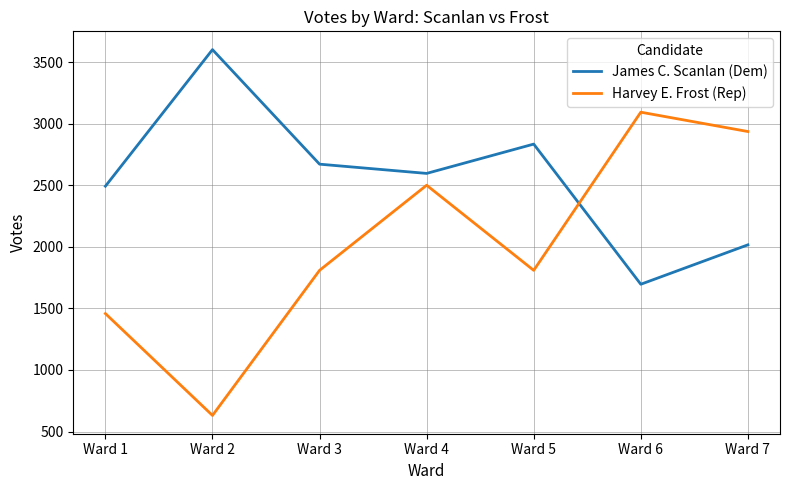

How many lines are shown in the chart?

2